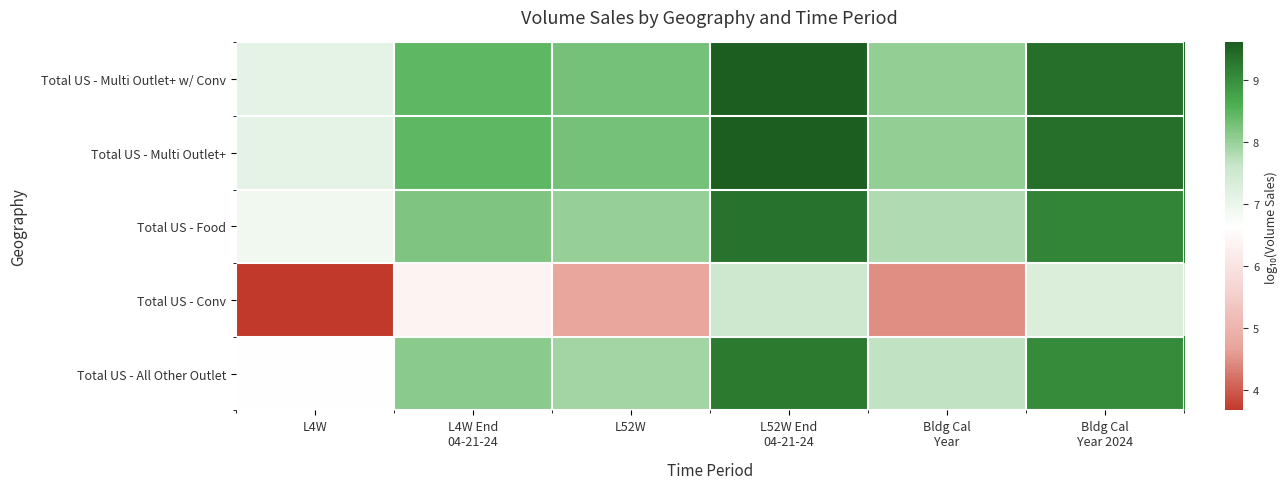

How many series are shown in this chart?

5